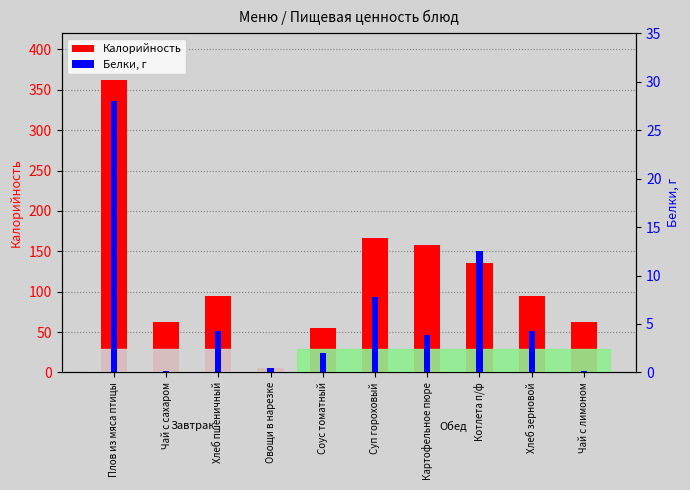

Which series changed the most between Овощи в нарезке and Соус томатный?

Калорийность